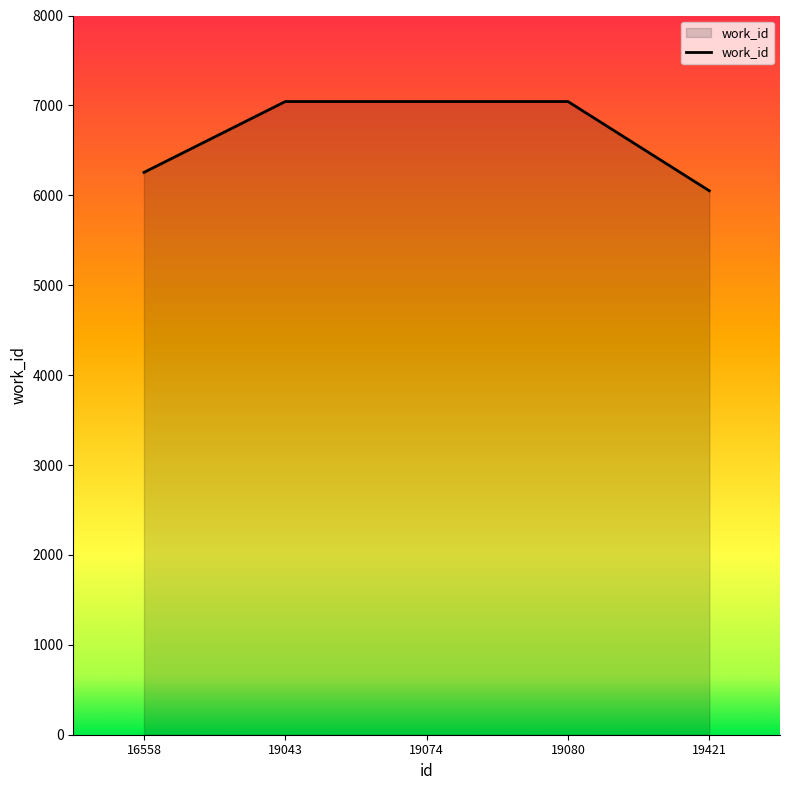

The value at 19074 is 9815. True or false?

False